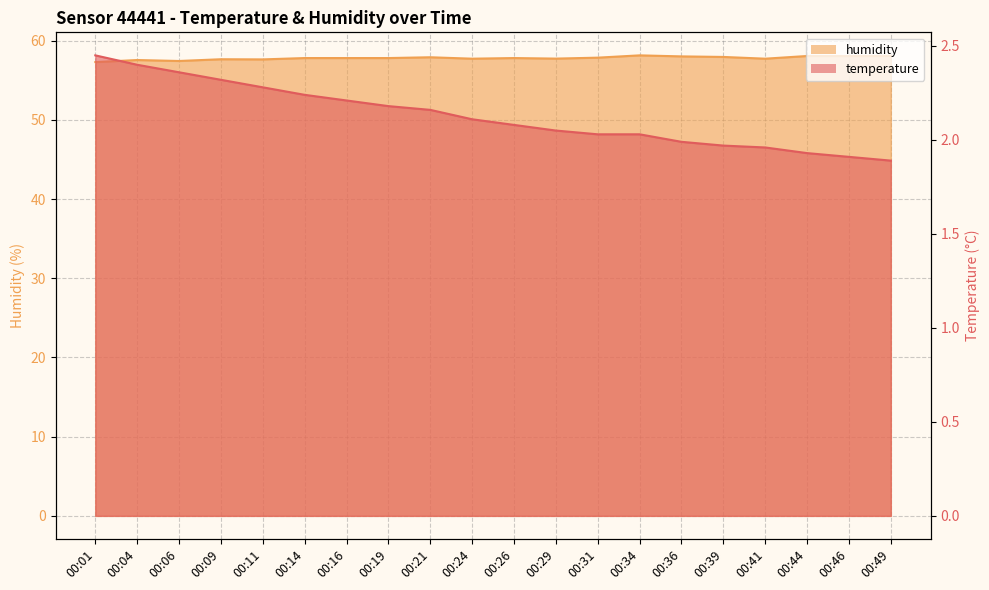

The temperature series shows 0.6 at 00:31. True or false?

False